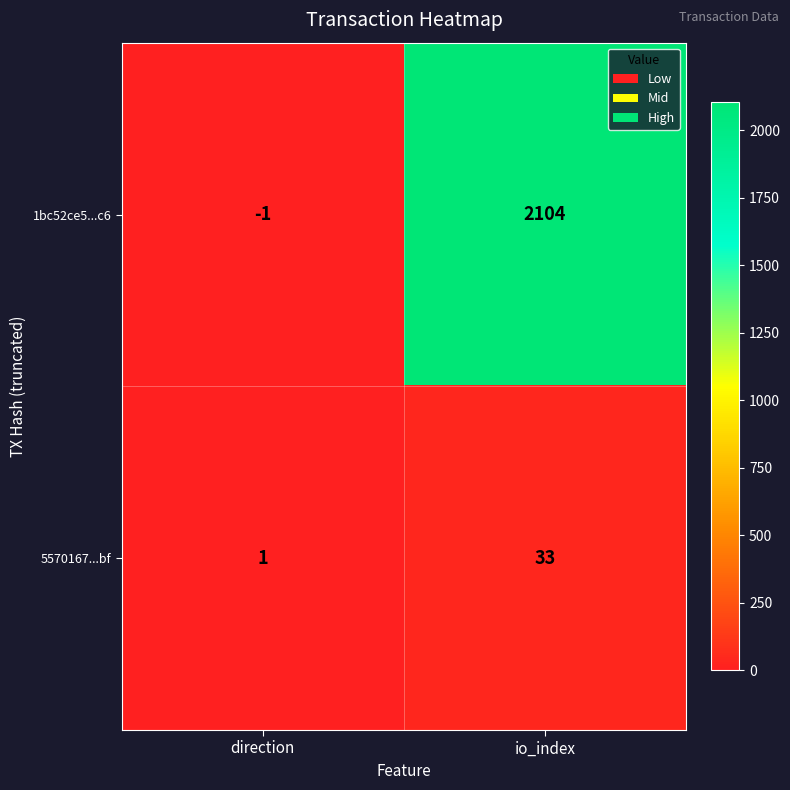

At which category does the chart reach its peak across all series?

io_index